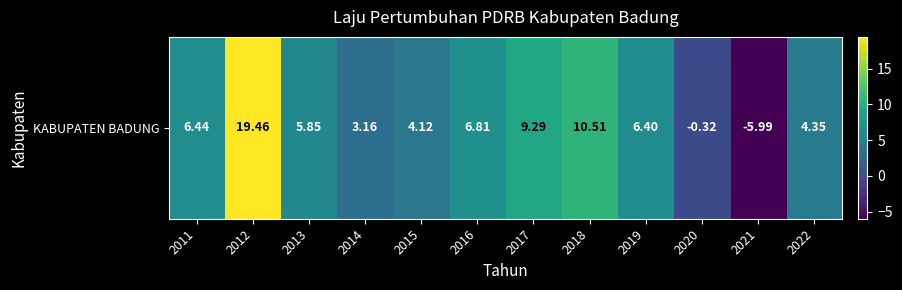

True or false: the data shows 4.4 at 2018.

False